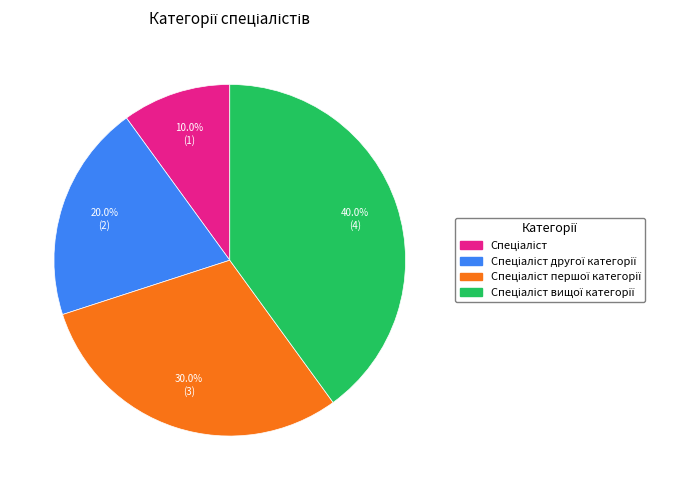

Does any single category account for the majority?

No